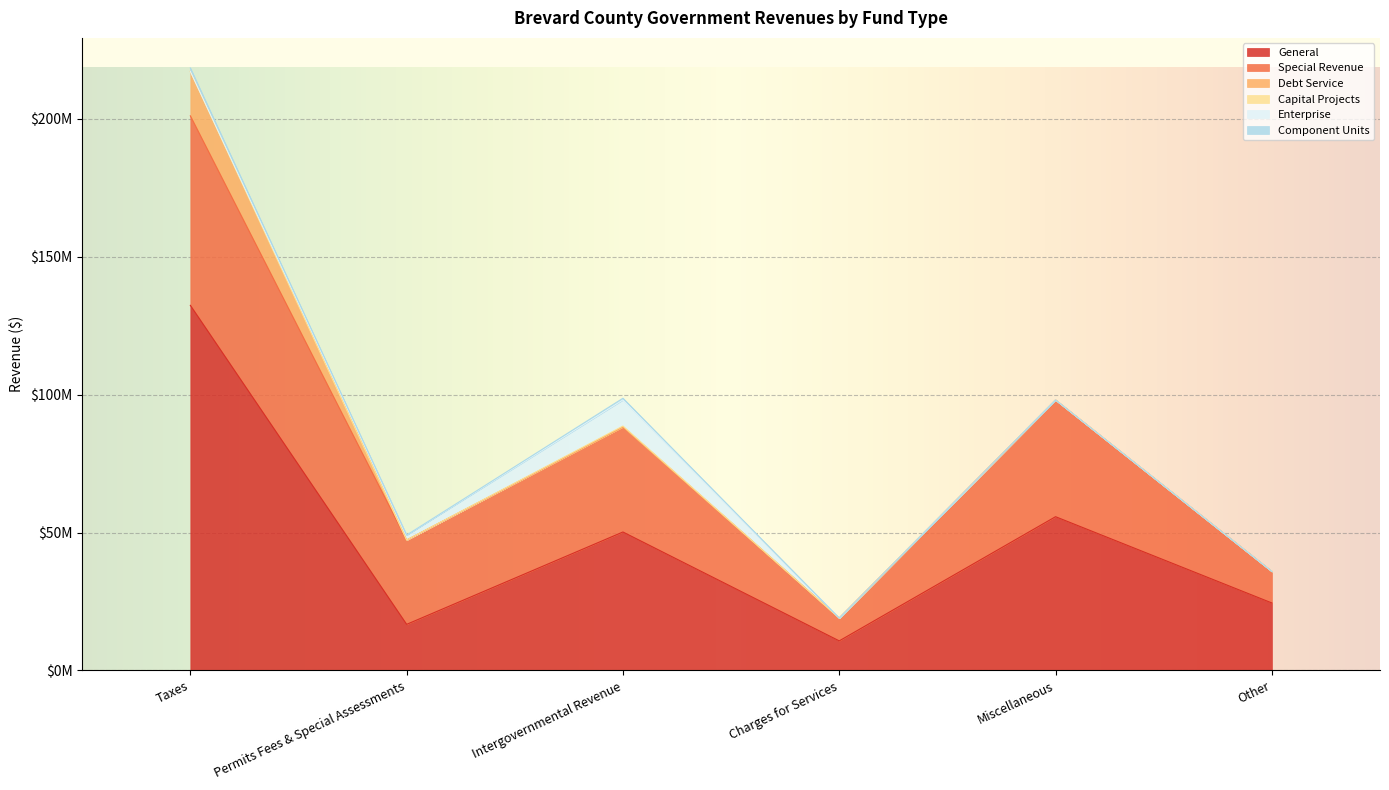

Is it true that Capital Projects equals -182719 at Charges for Services?

False